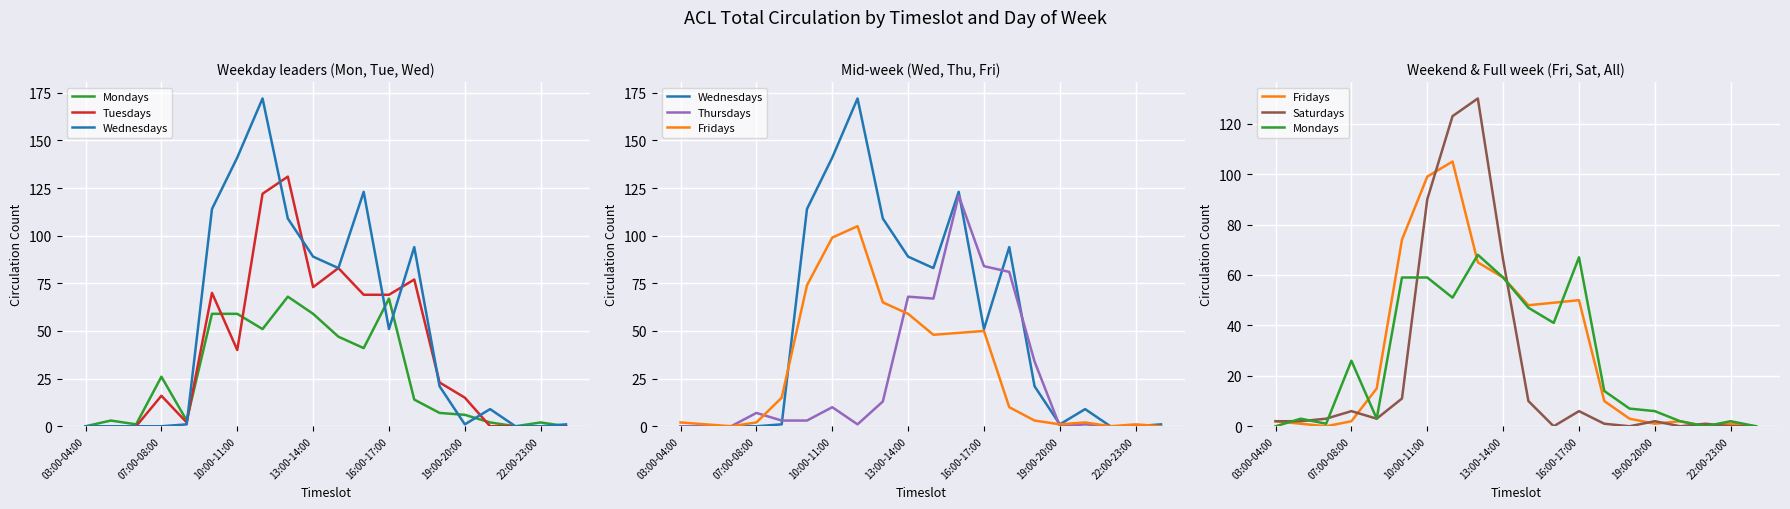

Is it true that Fridays equals 0 at 19?

True